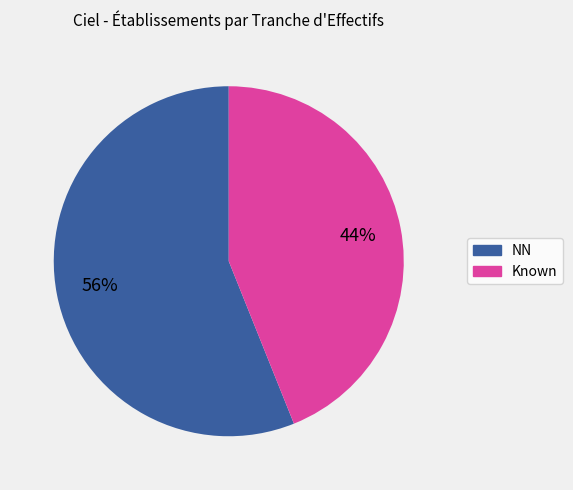

Is there a majority slice in this chart?

Yes